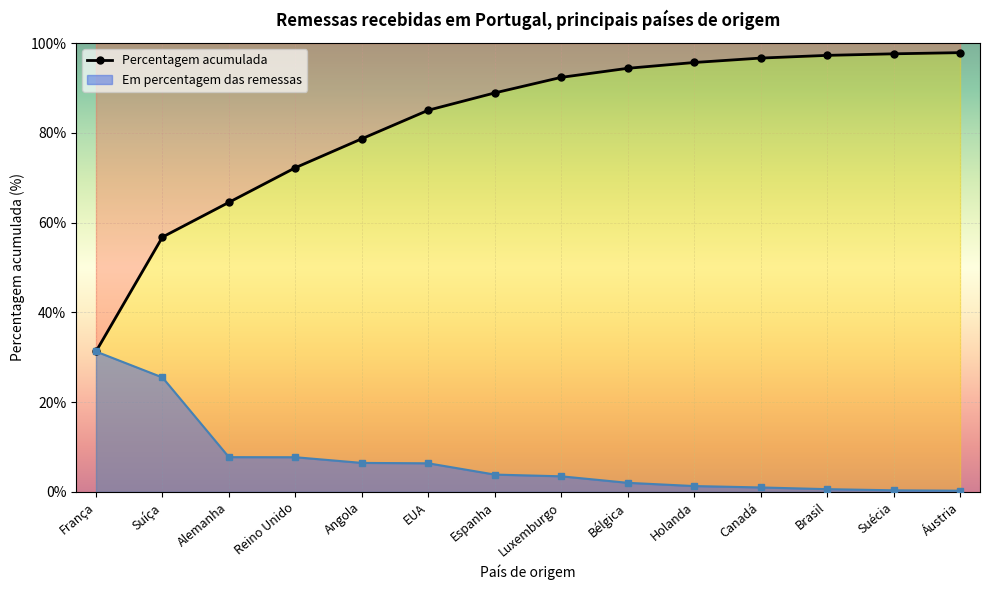

True or false: the data has more than 2 interior local peaks.

False